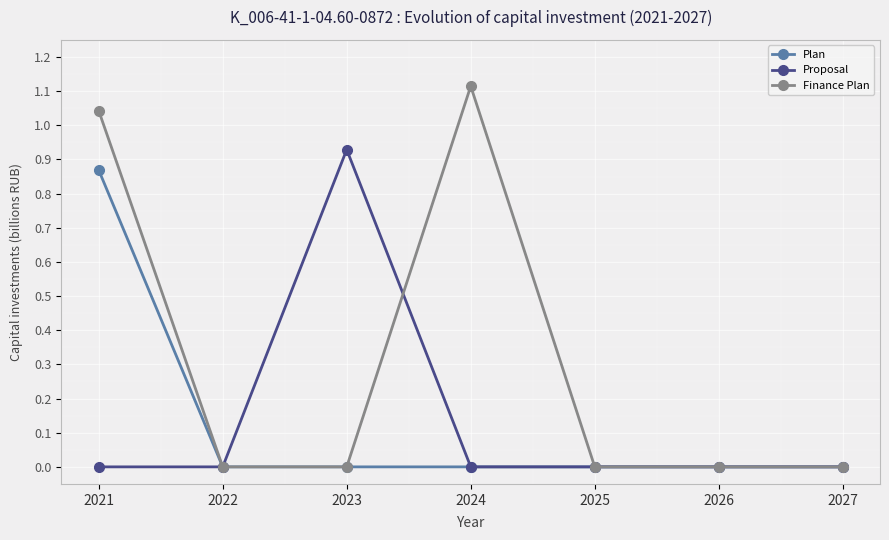

At which label does Finance Plan reach its peak?

2024